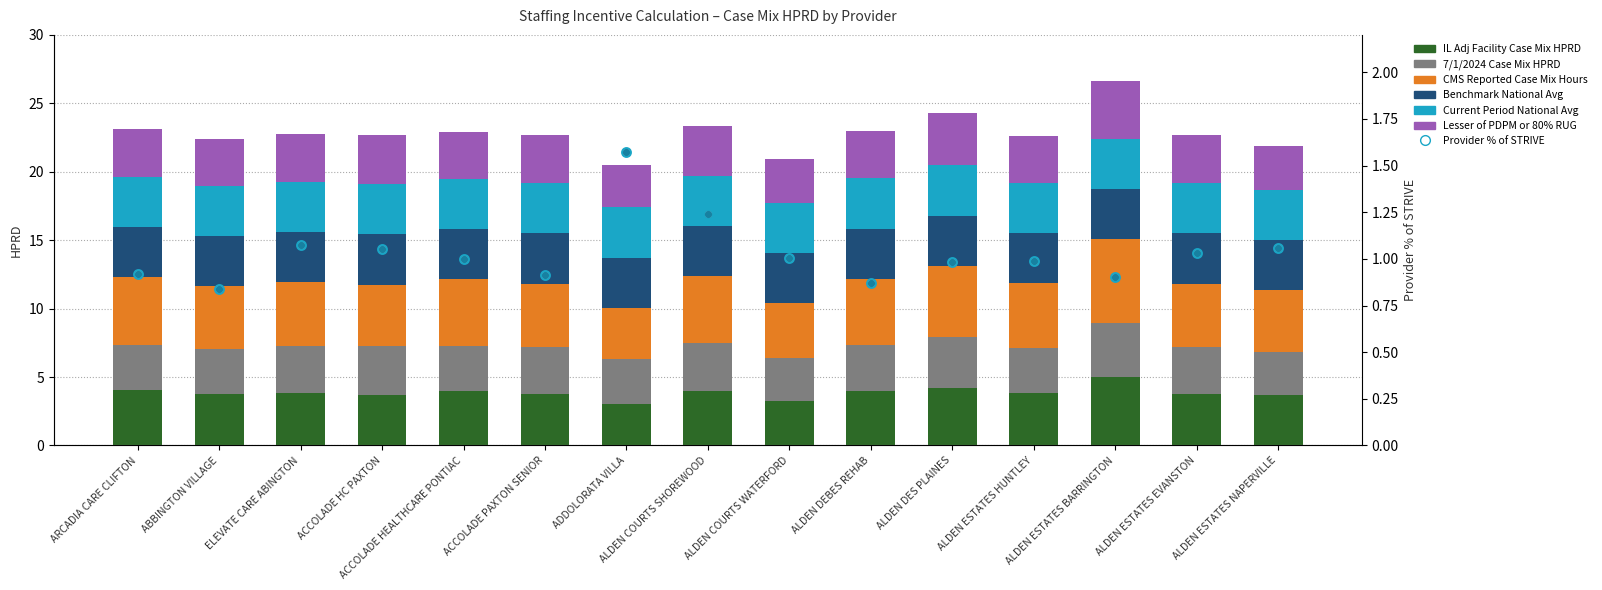

At which category is the sum across all series the highest?

ALDEN ESTATES BARRINGTON